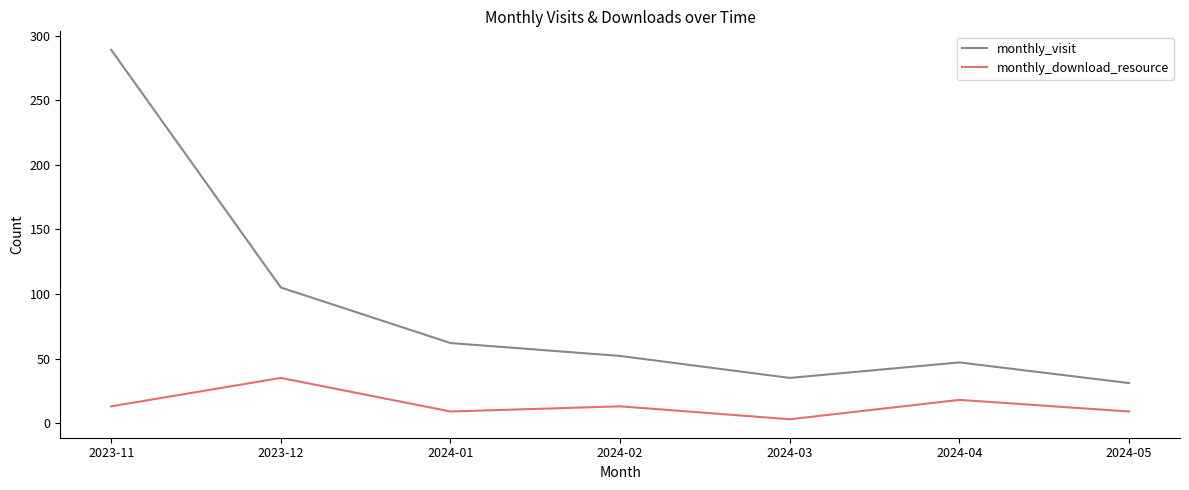

True or false: monthly_visit and monthly_download_resource intersect in this chart.

False